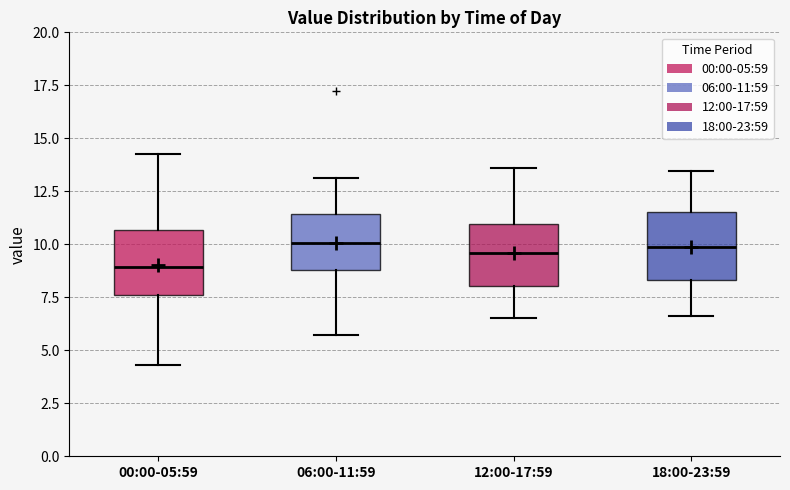

Reading left to right, transcribe this box plot: for each box, give where its median line is, the range the box spans, and where its two whiskers end, as read against the y-axis. The values are not printed on the chart, so give them approximately, as read against the axis.

00:00-05:59: median 9.0, box 7.5 to 10.5, whiskers 4.5 to 14.5
06:00-11:59: median 10.0, box 9.0 to 11.5, whiskers 5.5 to 13.0
12:00-17:59: median 9.5, box 8.0 to 11.0, whiskers 6.5 to 13.5
18:00-23:59: median 10.0, box 8.5 to 11.5, whiskers 6.5 to 13.5